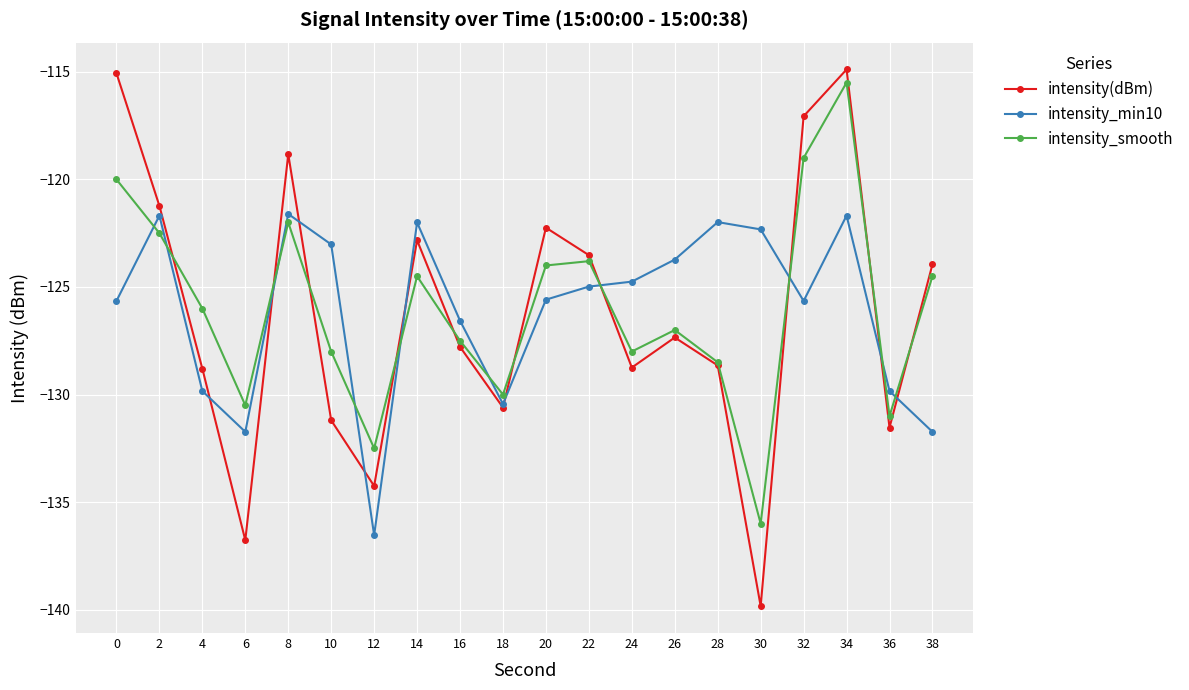

Where is the first local maximum for intensity(dBm)?

8